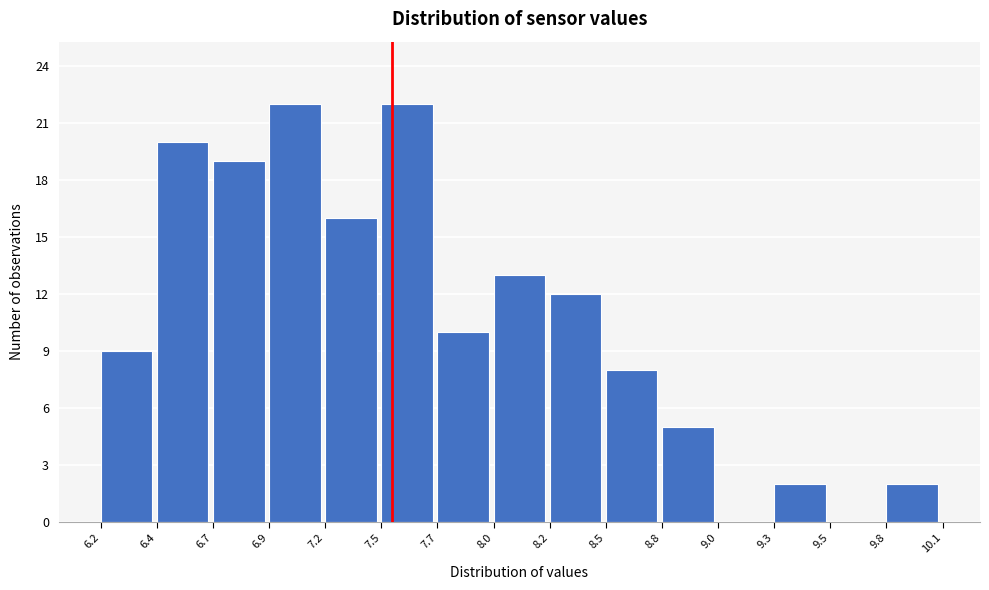

Reading left to right, what are all the values shown in this chart?

6.2=9	6.4=20	6.7=19	6.9=22	7.2=16	7.5=22	7.7=10	8.0=13	8.2=12	8.5=8	8.8=5	9.0=0	9.3=2	9.5=0	9.8=2